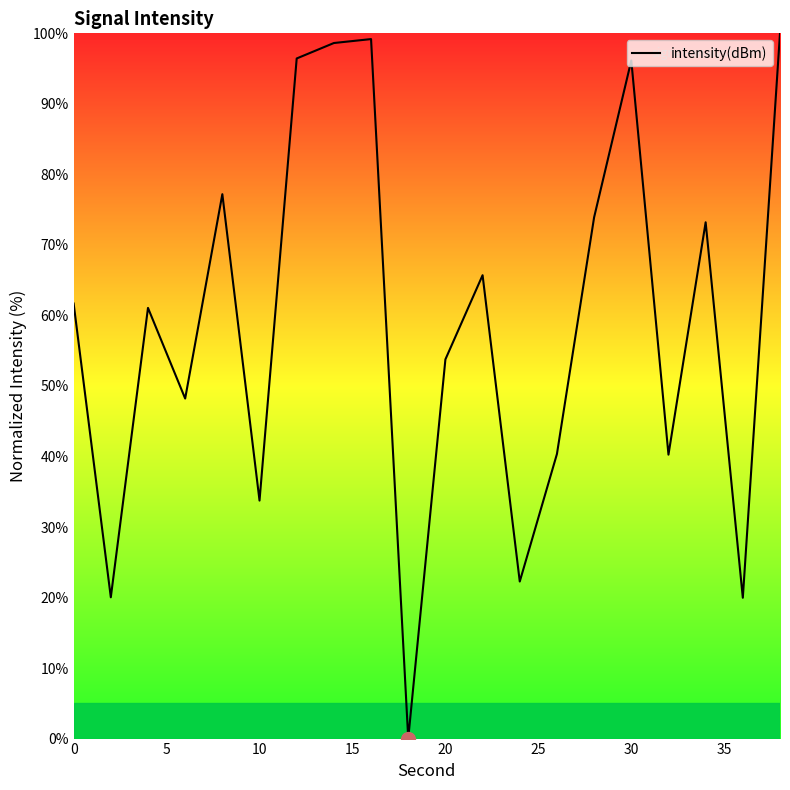

What is the greatest value displayed?

100.0